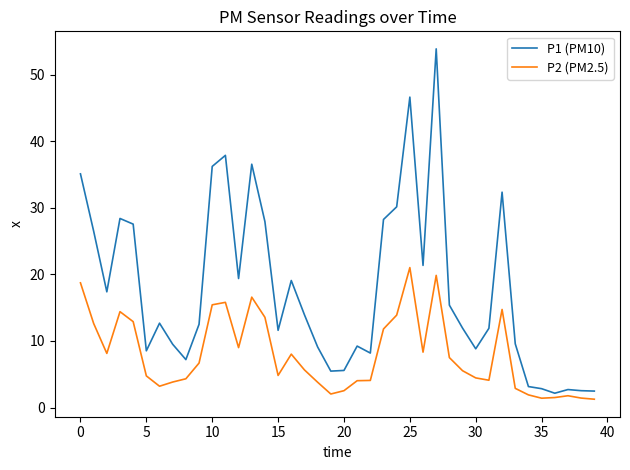

What is the greatest value displayed?

53.9